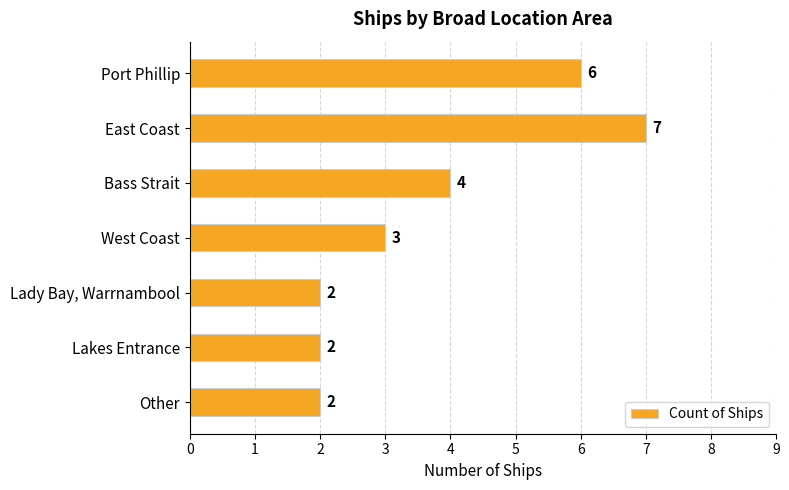

What is the maximum value shown in the chart?

7